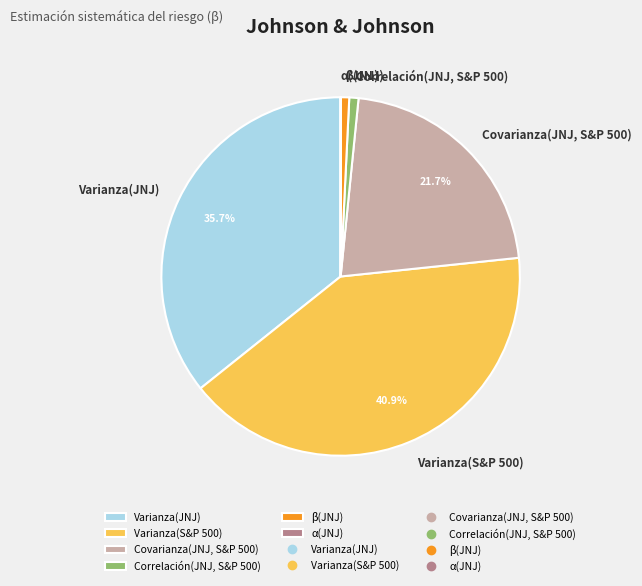

To the nearest percent, what is the difference between the largest and smallest slice percentages?

41%